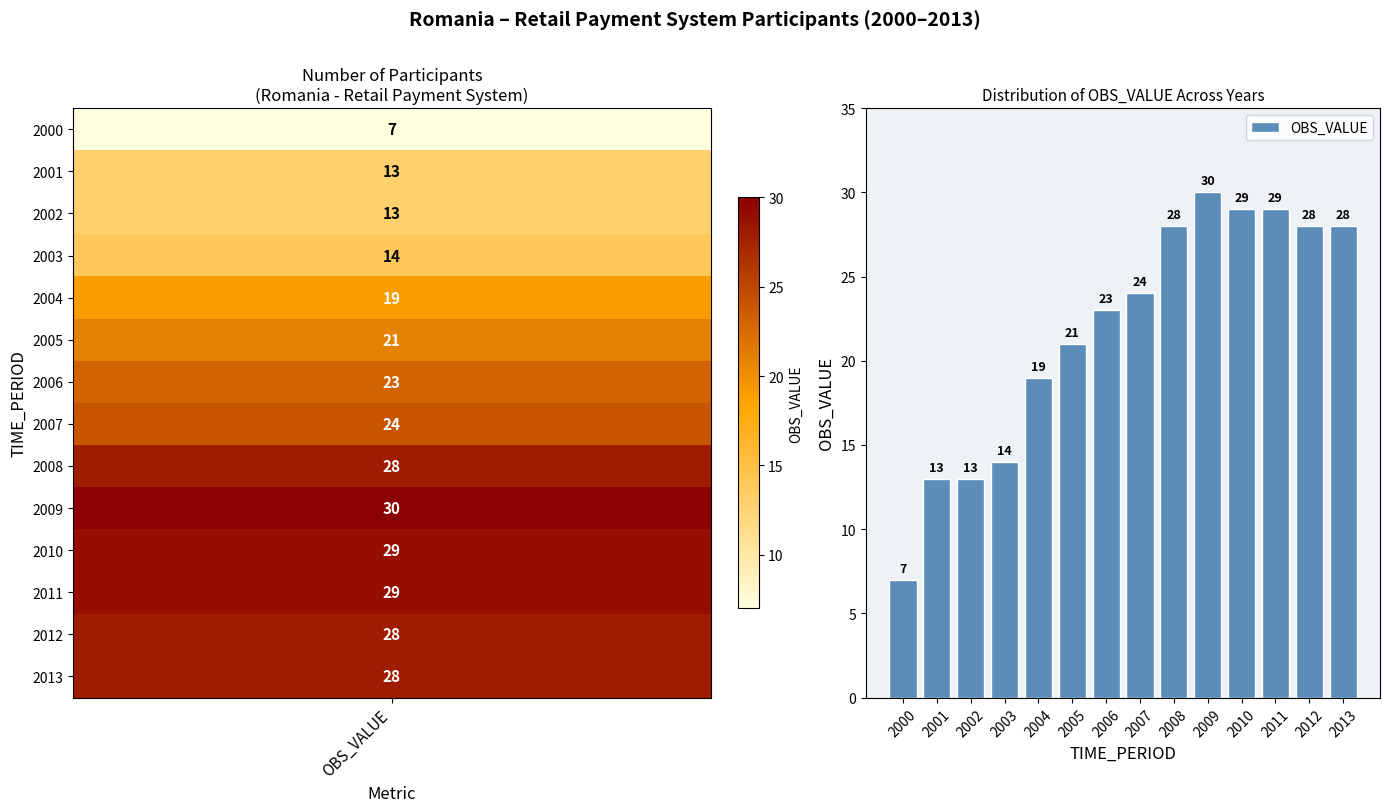

What is the ratio of the value at 2011 to the value at 2010?

1.0